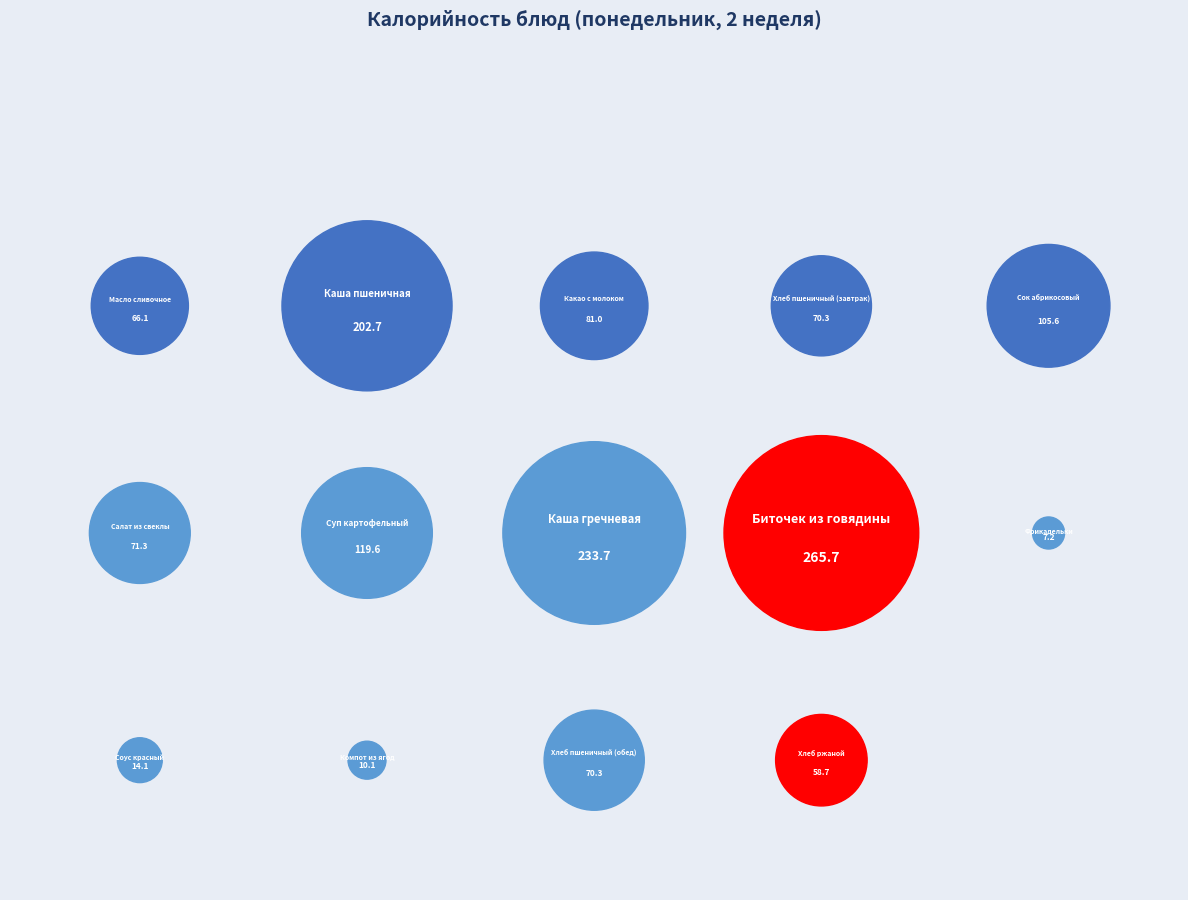

Rank the categories by value from highest to lowest.

Биточек из говядины, Каша гречневая, Каша пшеничная, Суп картофельный, Сок абрикосовый, Какао с молоком, Салат из свеклы, Хлеб пшеничный (завтрак), Хлеб пшеничный (обед), Масло сливочное, Хлеб ржаной, Соус красный, Компот из ягод, Фрикадельки